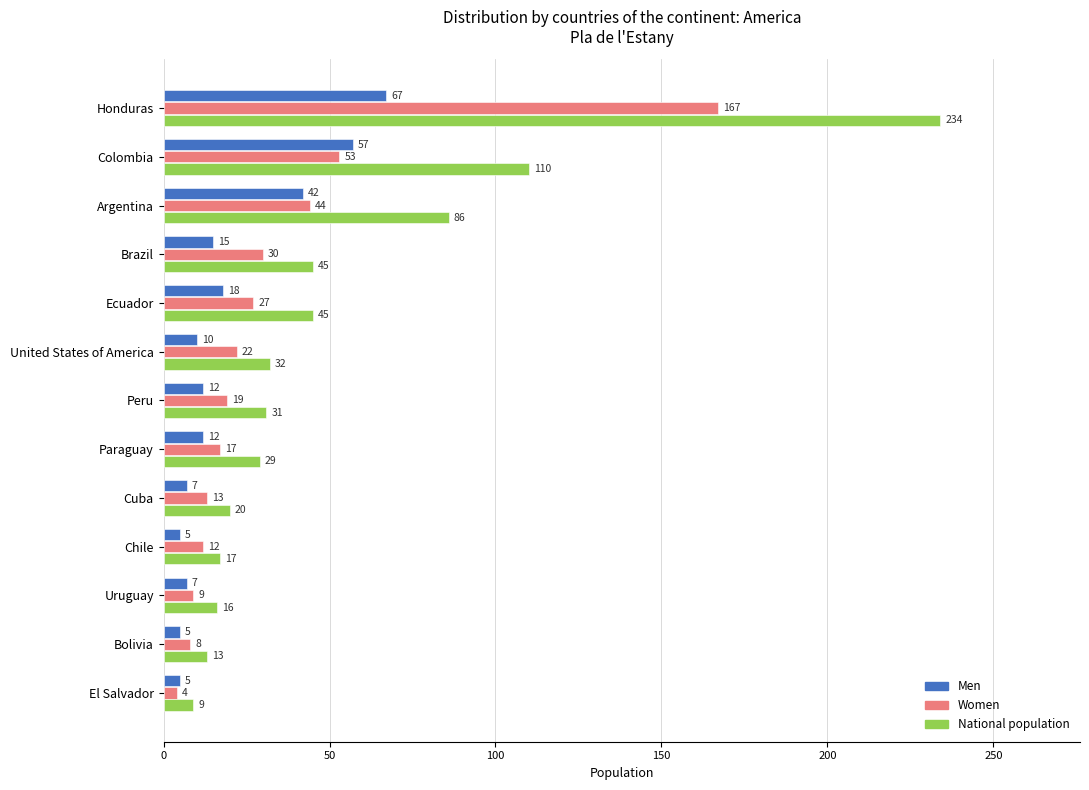

What is the spread (max minus min) of values at El Salvador?

5